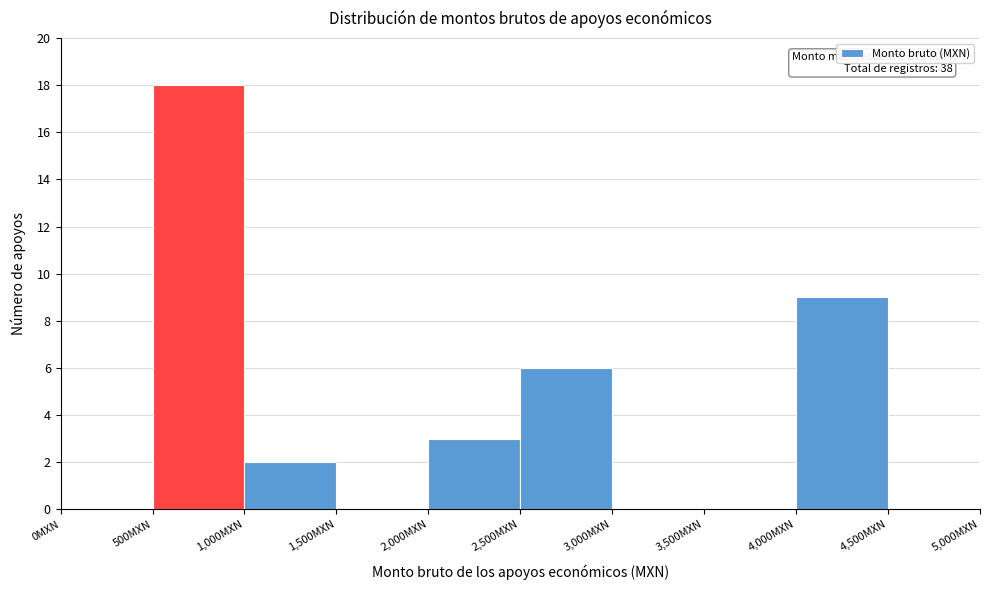

Over which range of the x-axis is the bar tallest?

500 to 1000